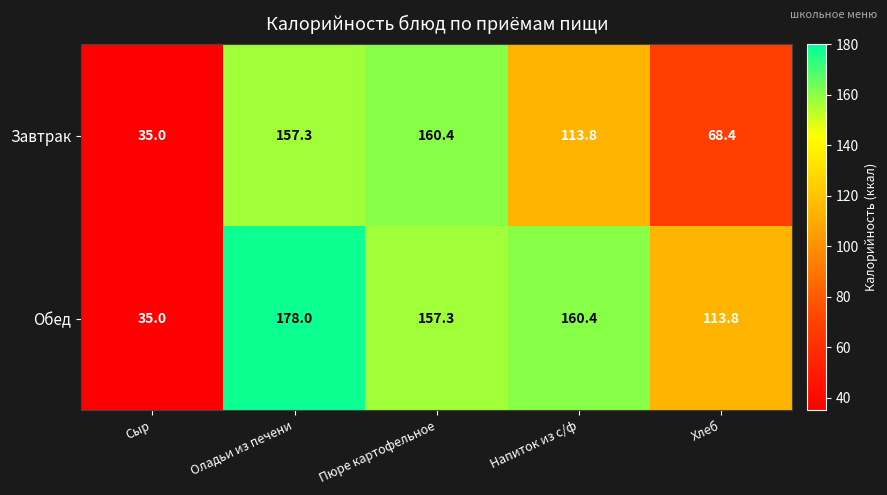

Which series changed the most between Оладьи из печени and Напиток из с/ф?

Завтрак